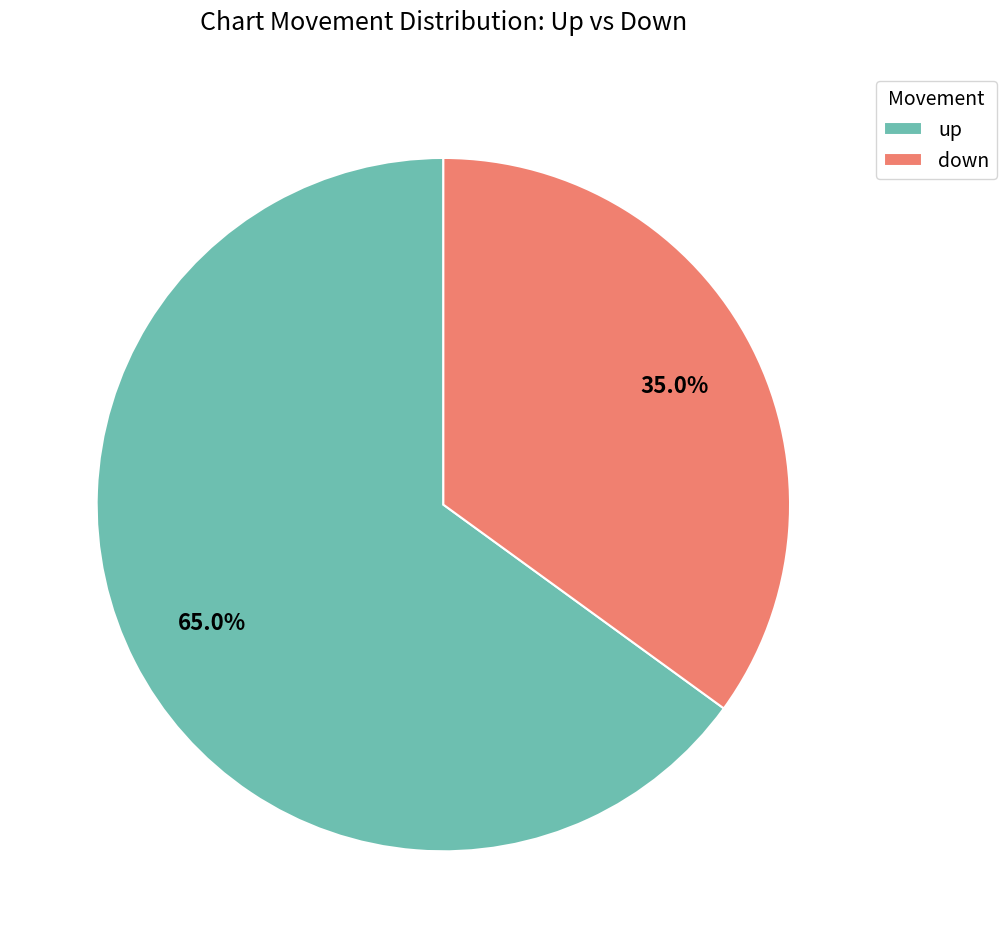

Rank the categories by value from highest to lowest.

up, down